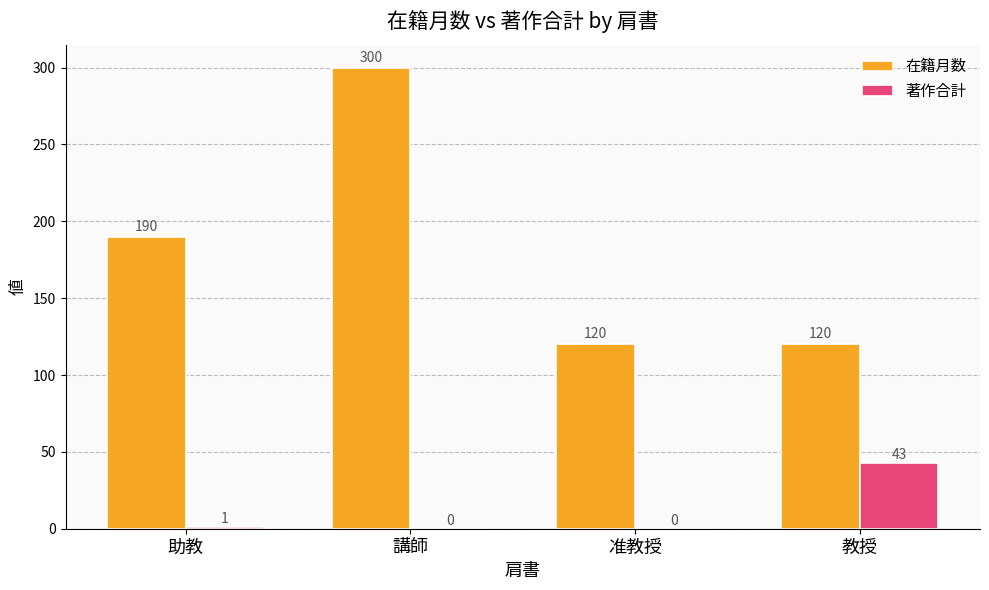

What is the approximate value of 著作合計 at 教授?

43